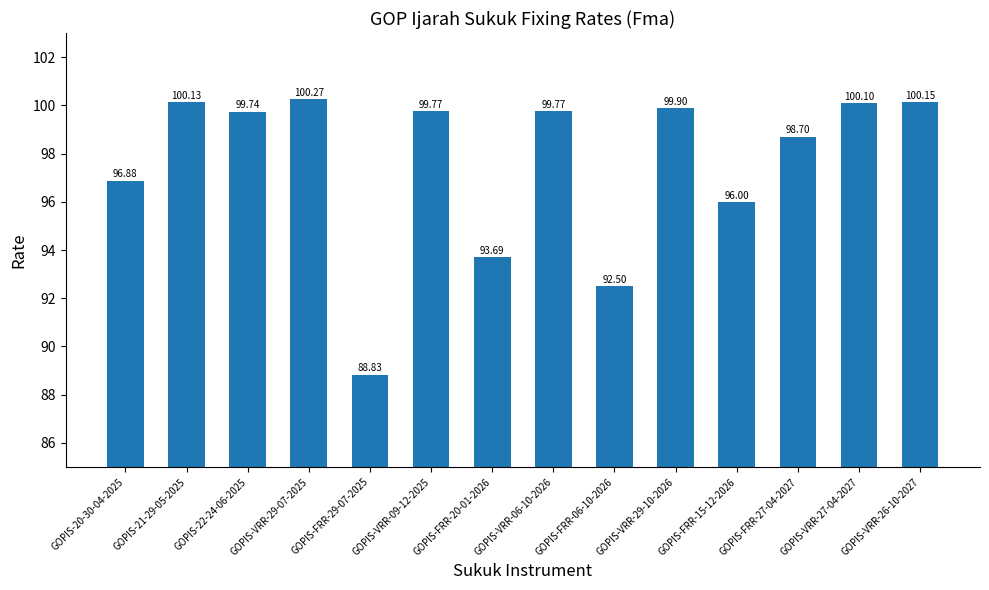

True or false: the data shows 100.2 at GOPIS-VRR-26-10-2027.

True